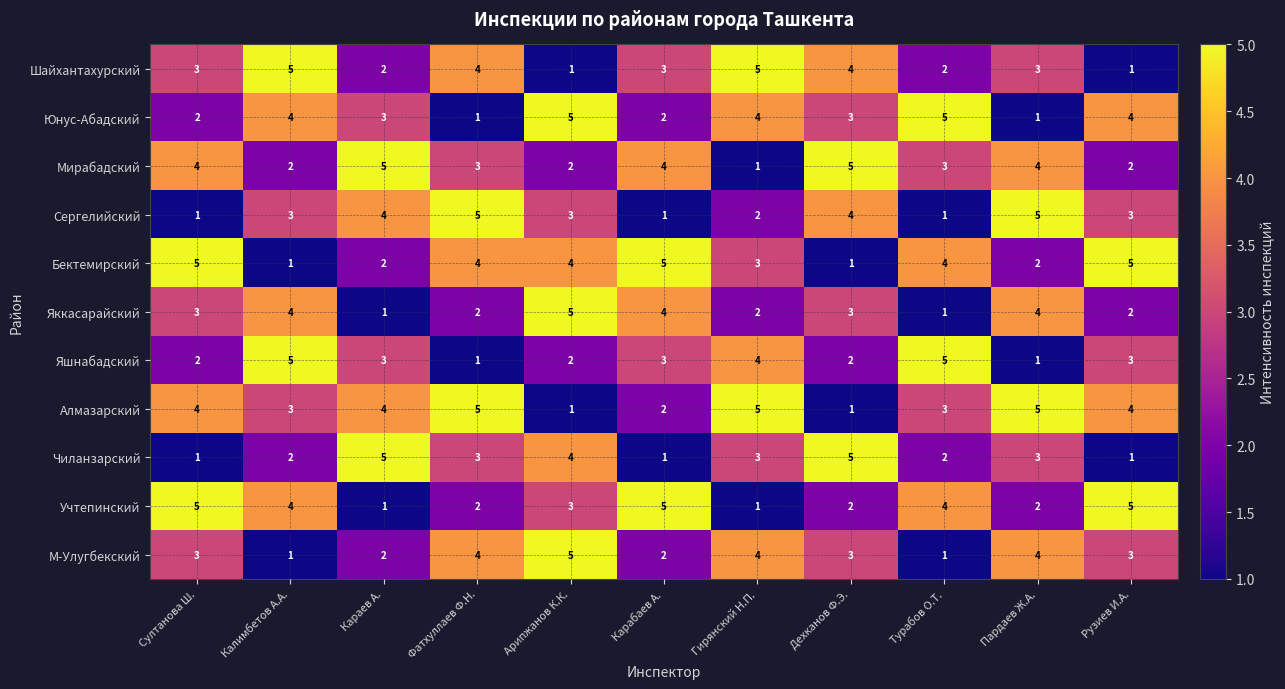

Is it true that М-Улугбекский equals 4 at Гирянский Н.П.?

True